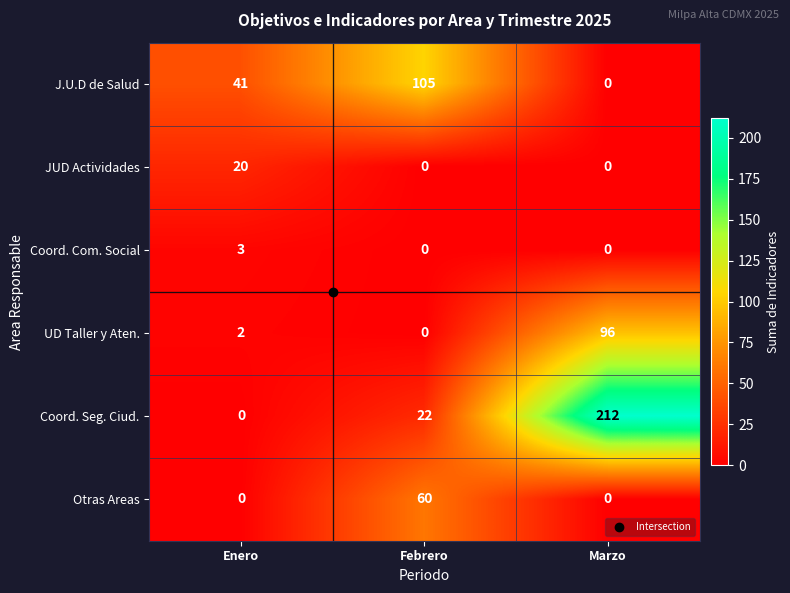

What is the greatest value displayed?

212